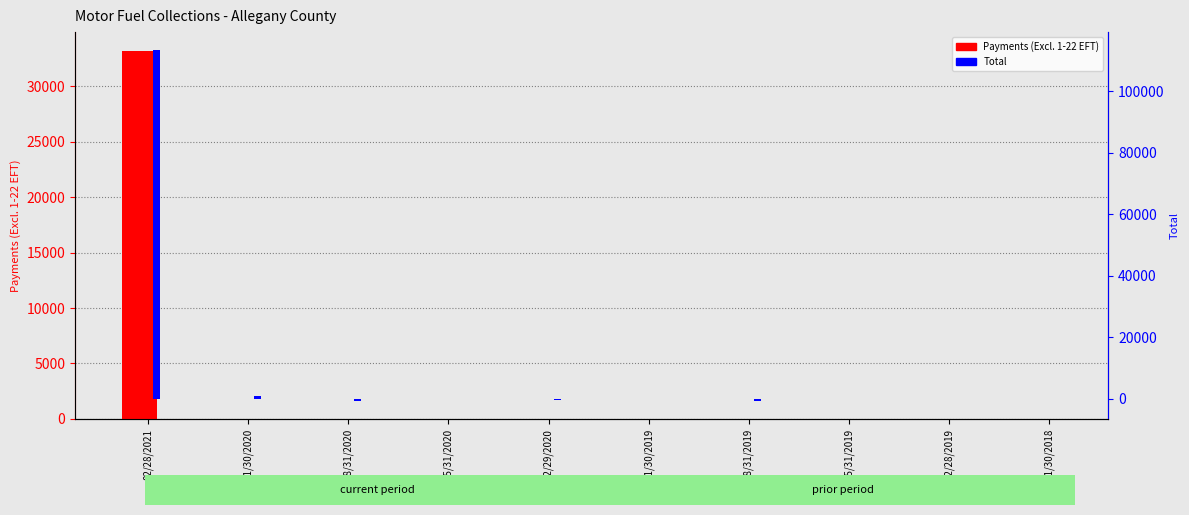

List the labels in order of Payments (Excl. 1-22 EFT) value, largest first.

02/28/2021, 11/30/2020, 08/31/2020, 05/31/2020, 02/29/2020, 11/30/2019, 08/31/2019, 05/31/2019, 02/28/2019, 11/30/2018